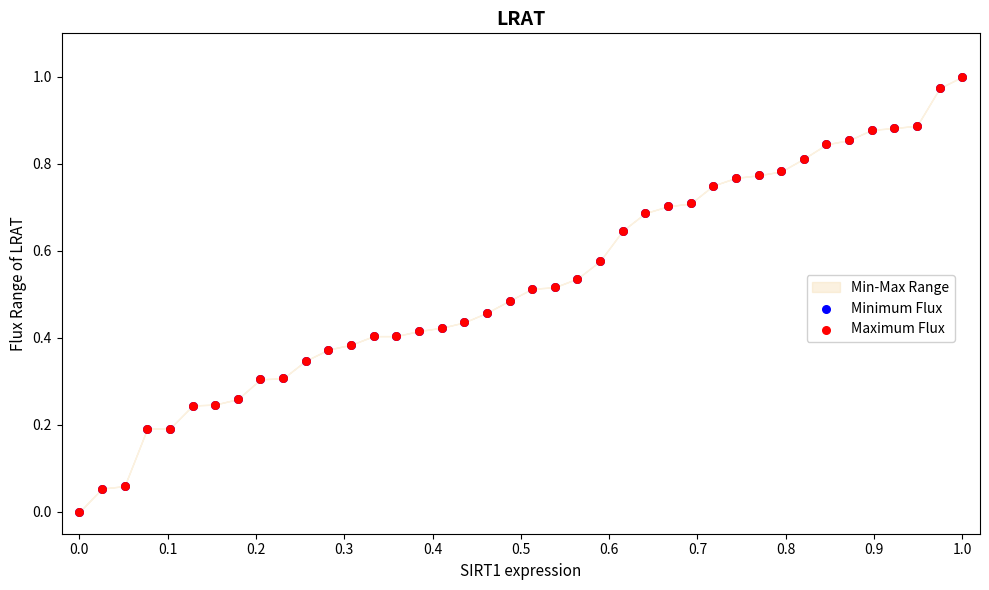

Which series has the widest spread of Y values?

Minimum Flux